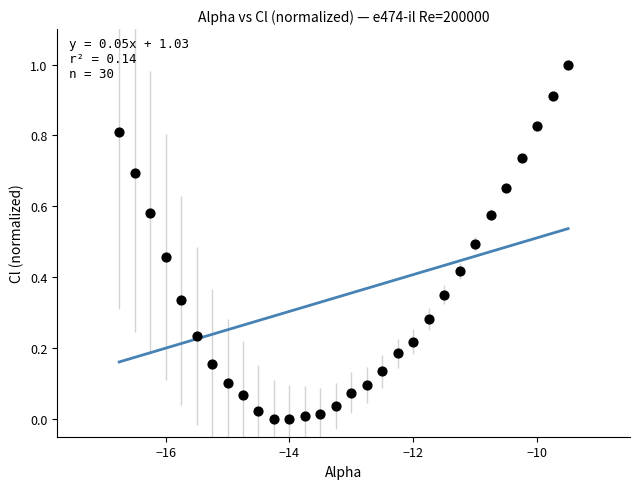

What is the range of X values (max minus min)?

7.2